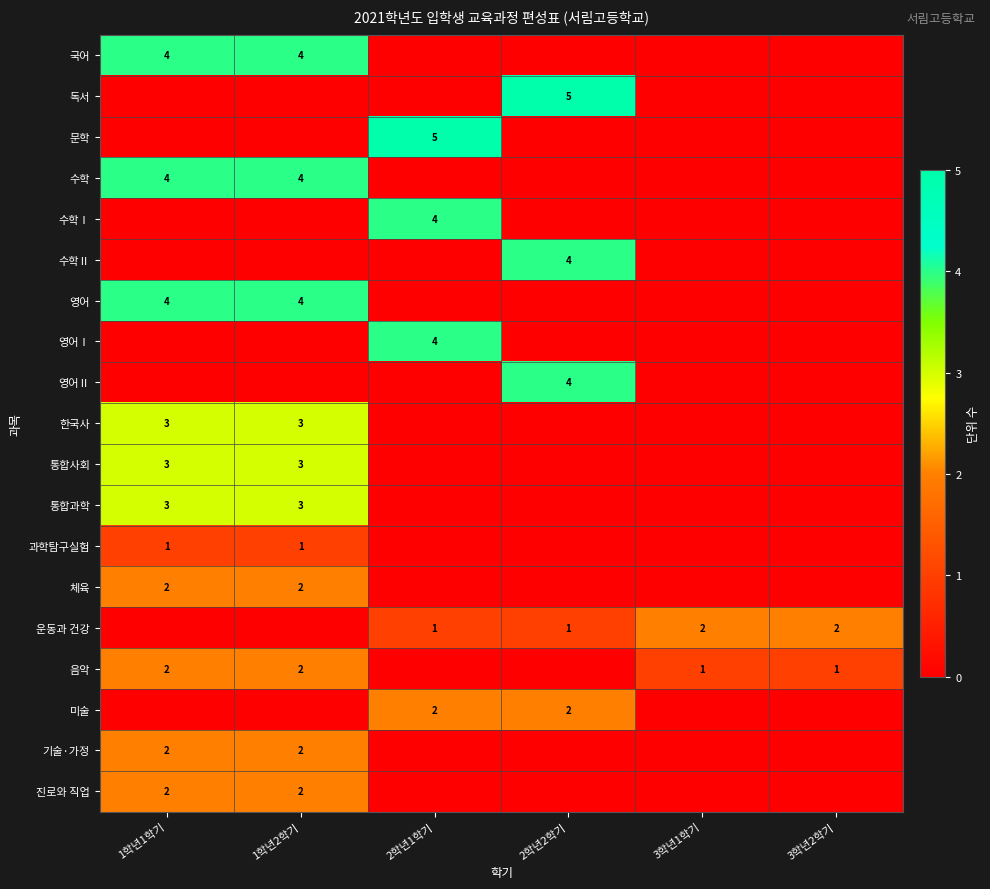

The 국어 series shows 1 at 1학년1학기. True or false?

False